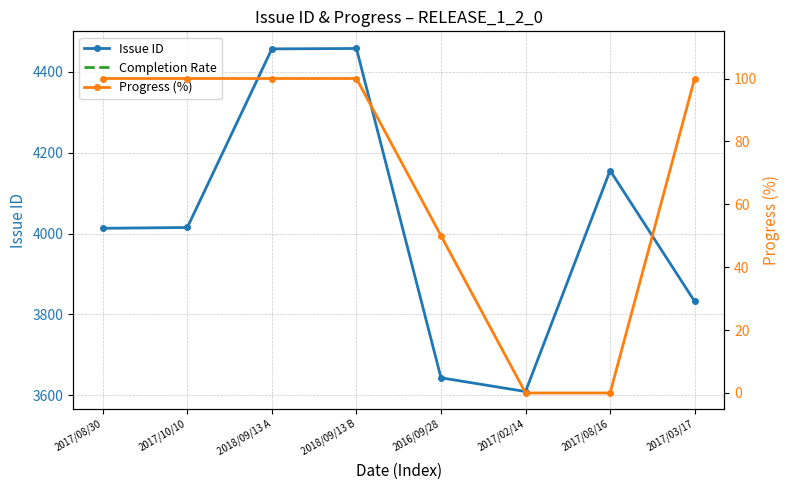

What is the approximate value of Progress (%) at 2016/09/28?

50